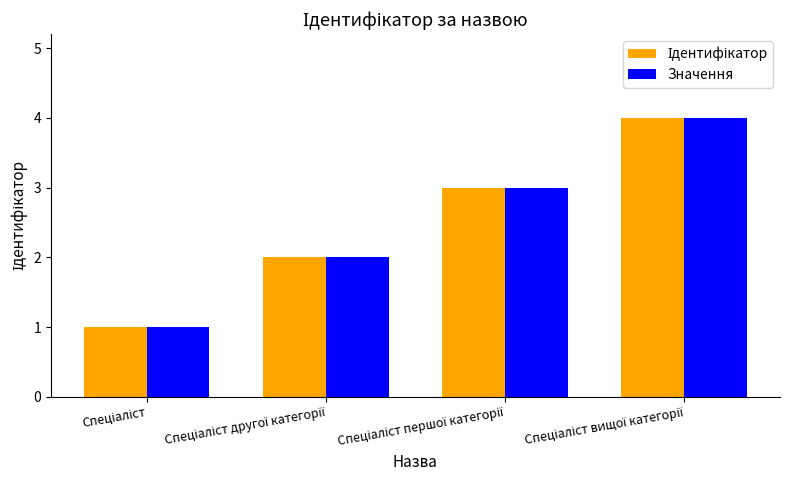

What is the greatest value displayed?

4